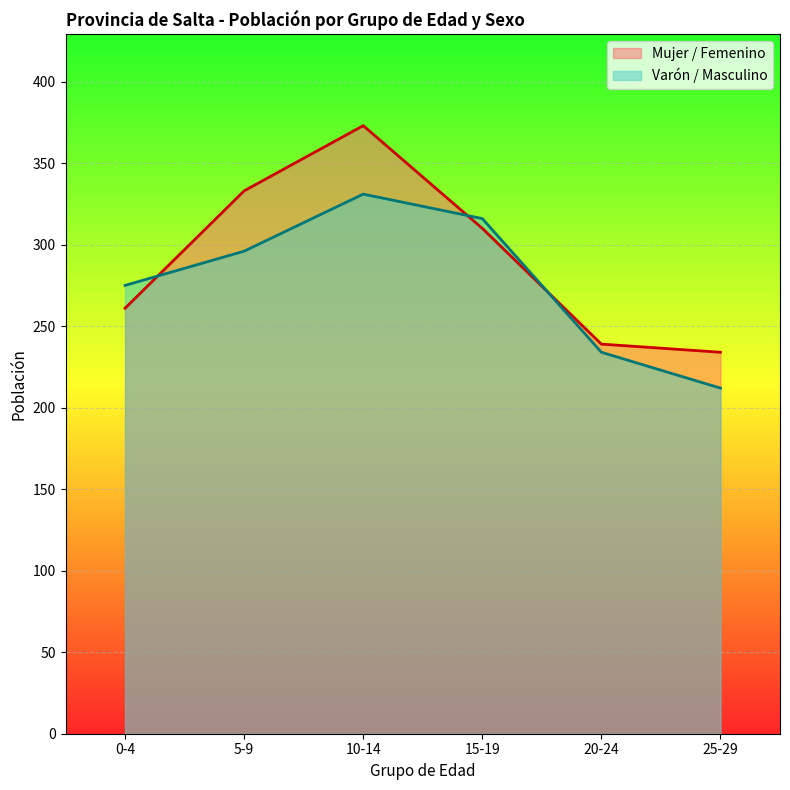

True or false: Mujer / Femenino has more than 0 points higher than both neighbors.

True